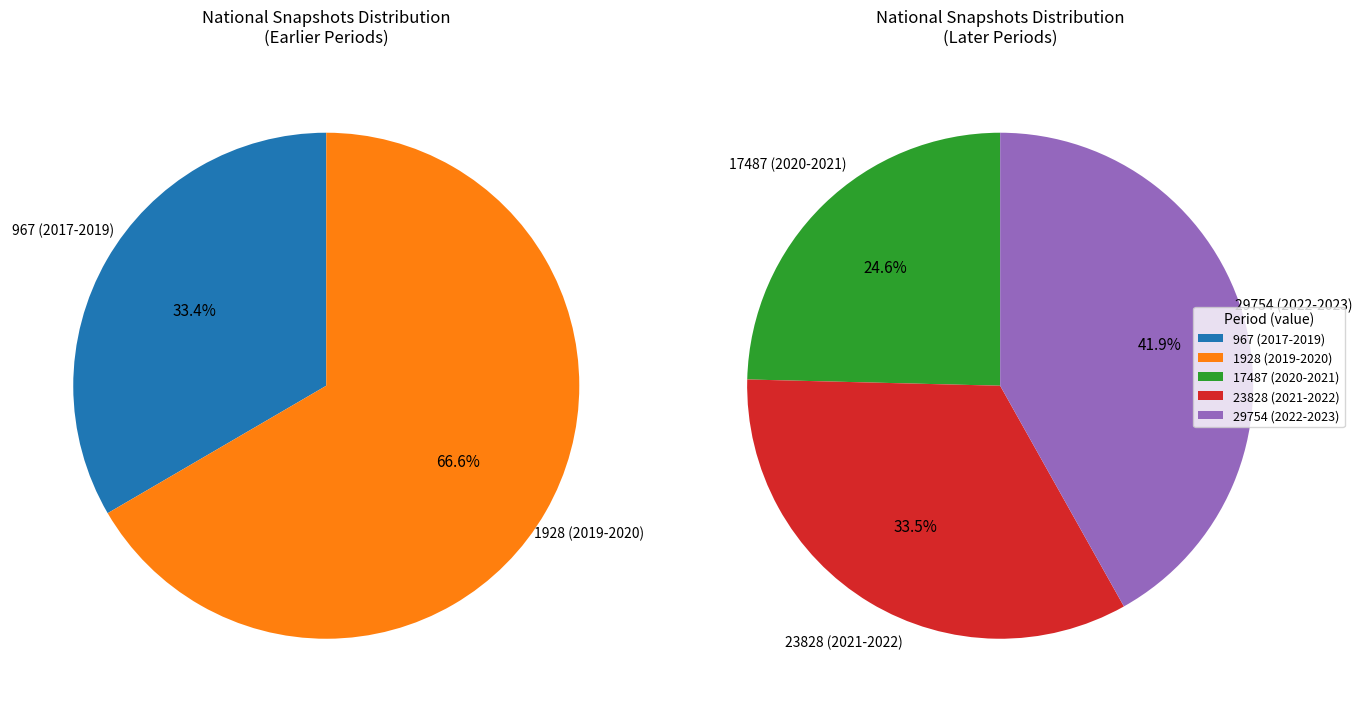

Rank the categories by value from lowest to highest.

2017-2018 (967), 2018-2019 (1928), 2020 (17487), 2021 (23828), 2022-2023 (29754)